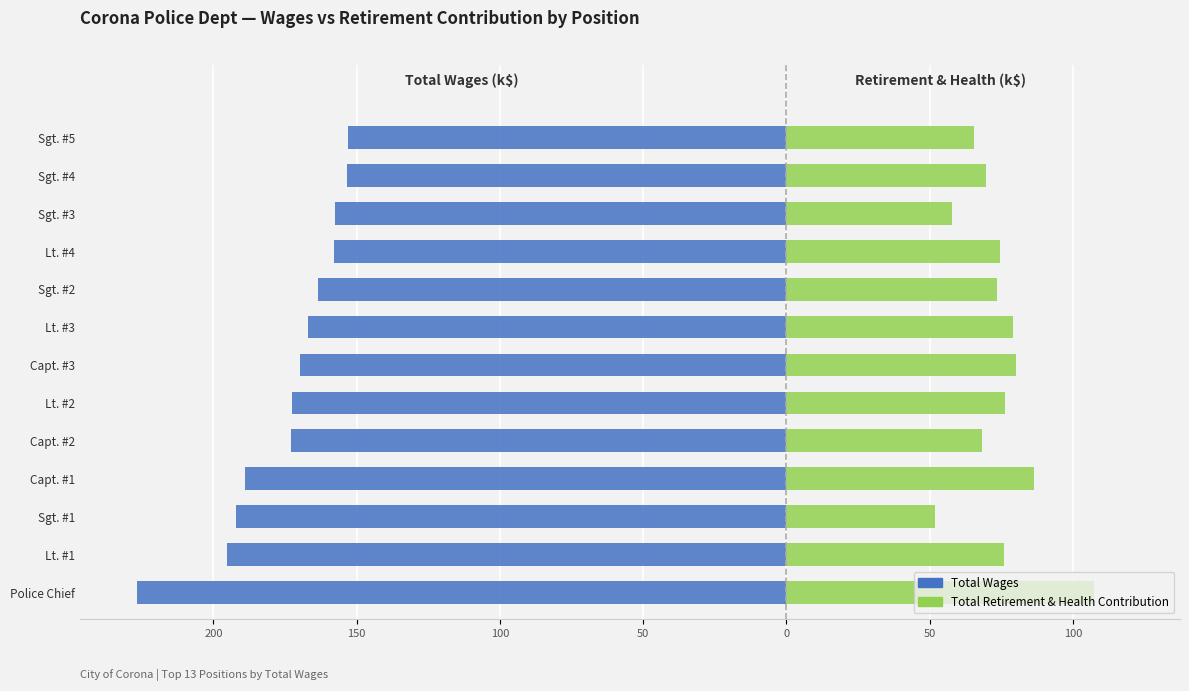

What is the minimum value shown in the chart?

-226.7